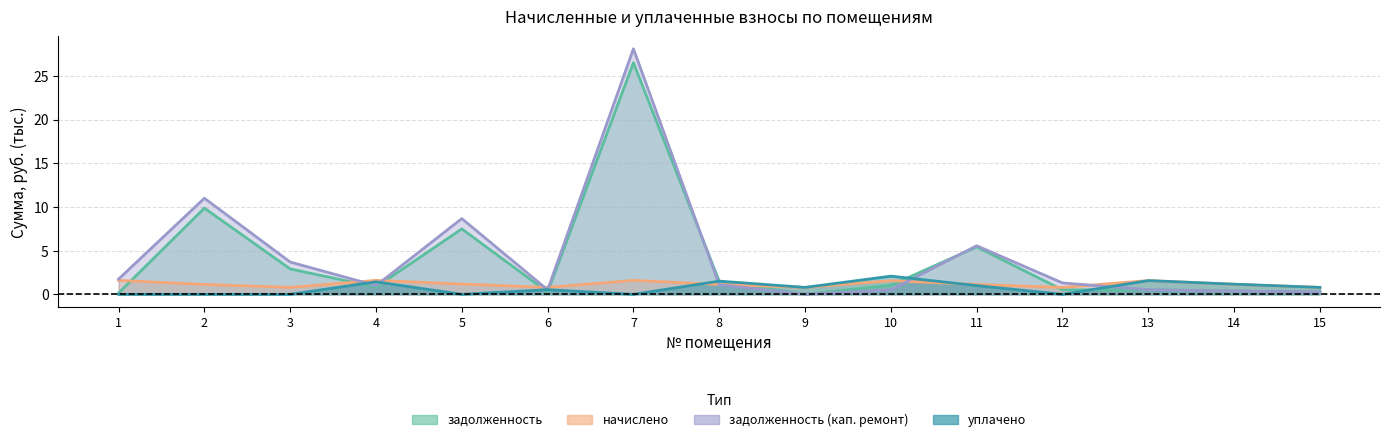

Reading right to left, transcribe all the data shown in this chart.

задолженность: 15=0.3	14=0.4	13=0.5	12=0.5	11=5.4	10=1.0	9=0.0	8=1.5	7=26.5	6=0.3	5=7.5	4=0.8	3=2.9	2=9.9	1=0.1
начислено: 15=0.8	14=1.1	13=1.6	12=0.8	11=1.1	10=1.6	9=0.8	8=1.1	7=1.6	6=0.8	5=1.2	4=1.6	3=0.8	2=1.1	1=1.6
задолженность_кап: 15=0.3	14=0.4	13=0.5	12=1.3	11=5.6	10=0.5	9=0.0	8=1.1	7=28.1	6=0.5	5=8.7	4=1.0	3=3.7	2=11.0	1=1.7
уплачено: 15=0.8	14=1.2	13=1.6	12=0.0	11=1.0	10=2.1	9=0.8	8=1.5	7=0.0	6=0.5	5=0.0	4=1.4	3=0.0	2=0.0	1=0.0